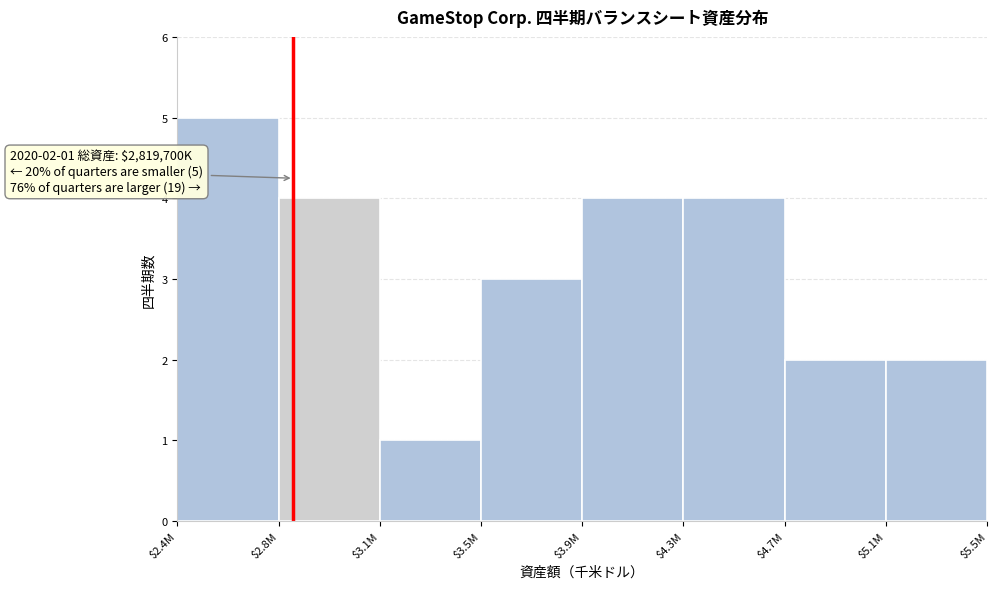

Reading right to left, transcribe all the data shown in this chart.

2	2	4	4	3	1	4	5